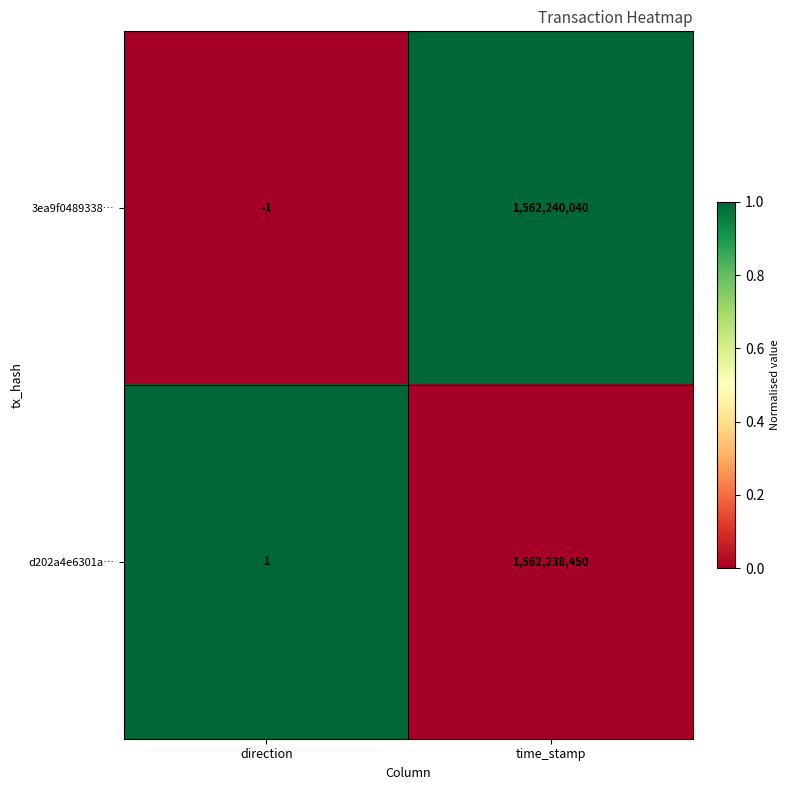

What is the average value of the d202a4e6301a… series?

781119226